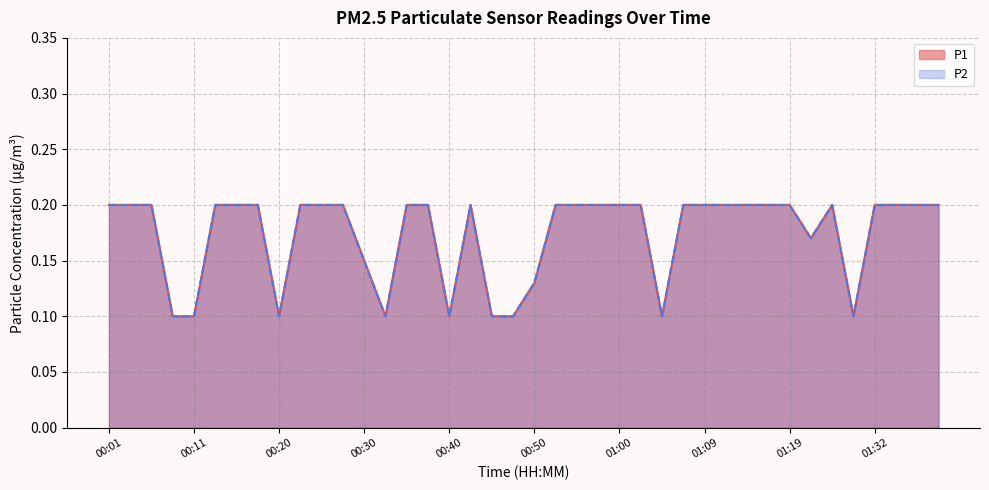

The value of P1 at 01:26 is 0.1. True or false?

True